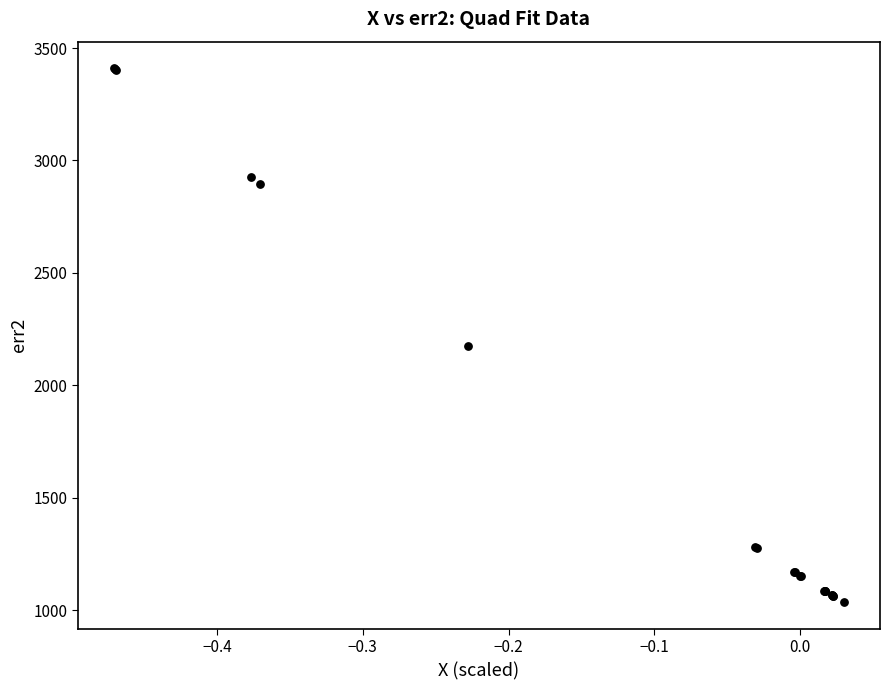

What Y value in the scatter plot is closest to 2222?

2176.8